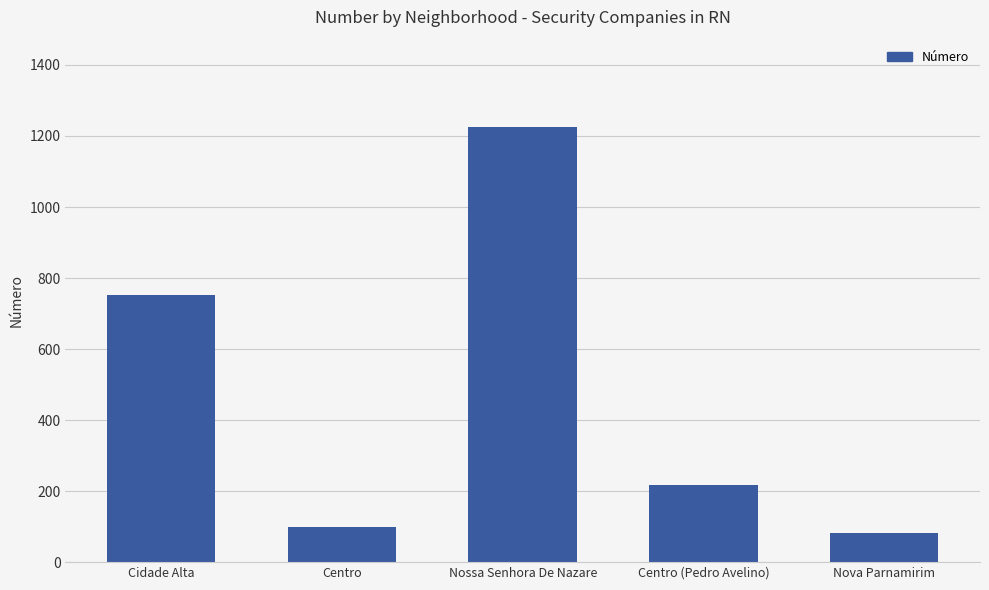

The value at Centro (Pedro Avelino) is 216. True or false?

True